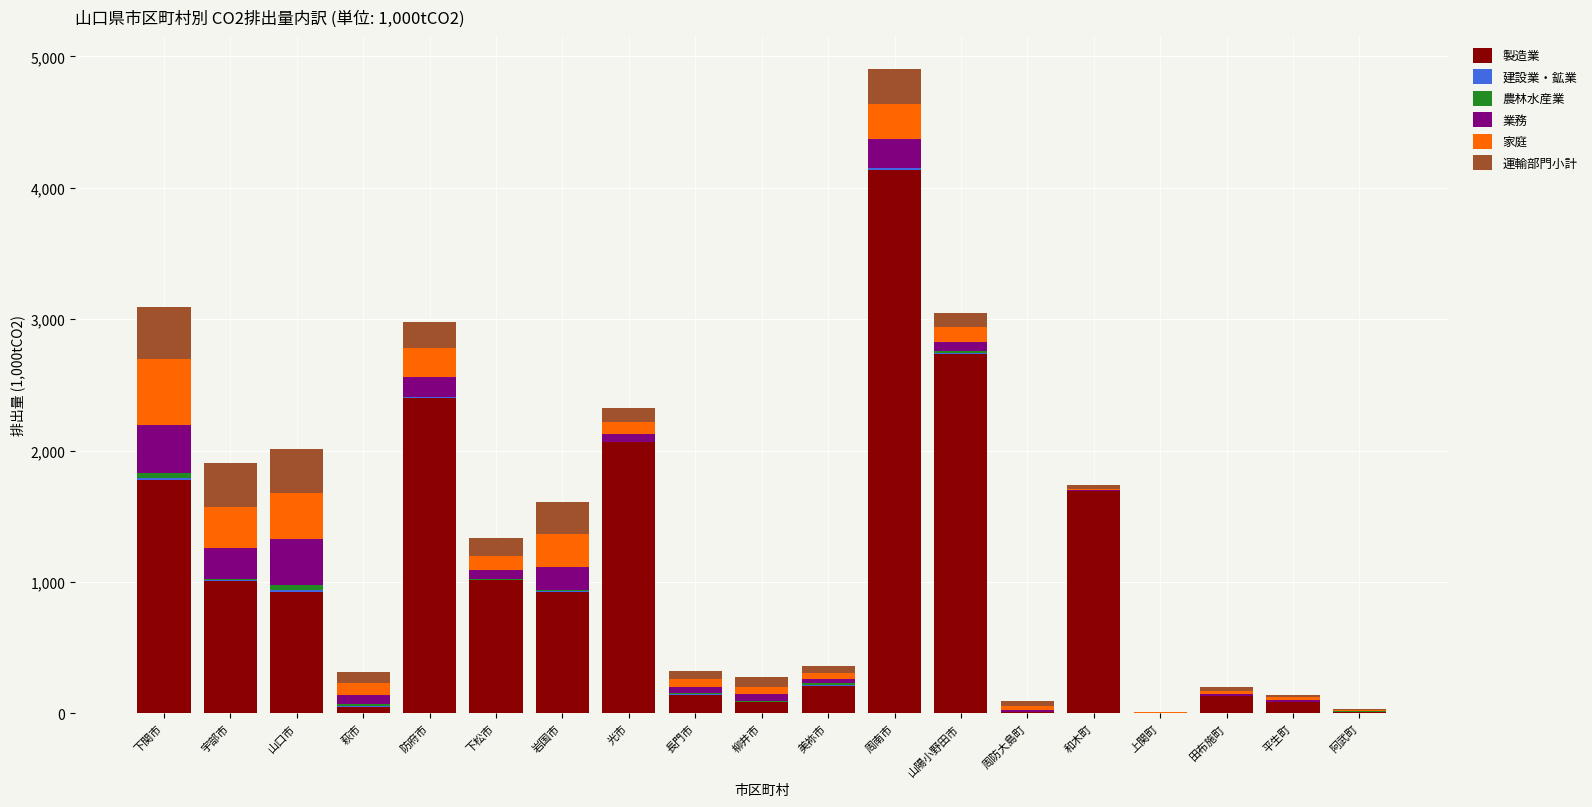

What is the maximum value for 製造業?

4132.6